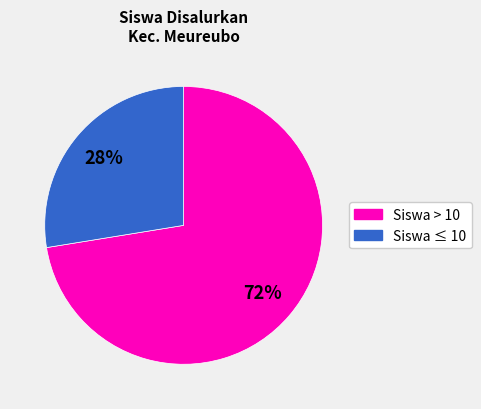

To the nearest percent, what portion does Siswa ≤ 10 represent?

28%